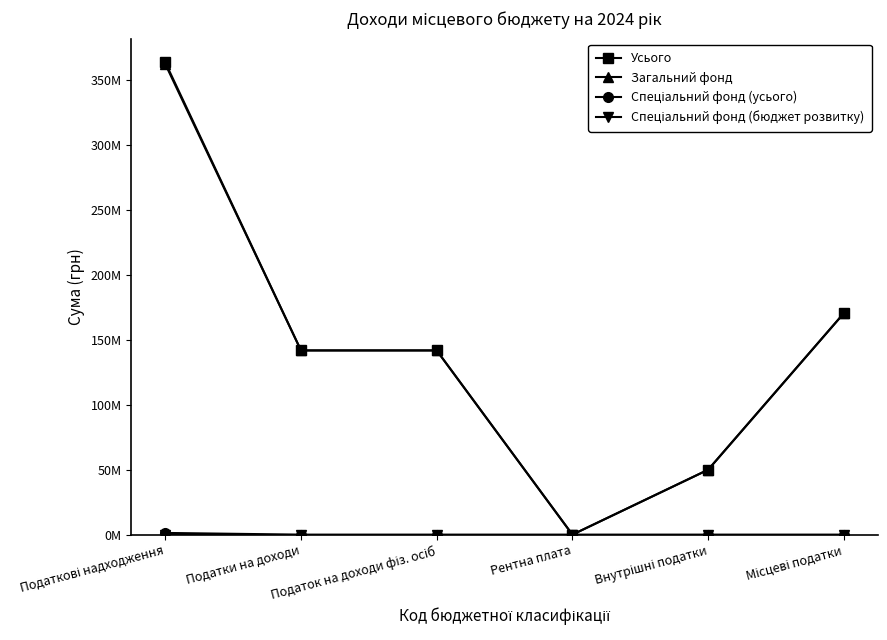

At how many categories does at least one series exceed 234881450?

1